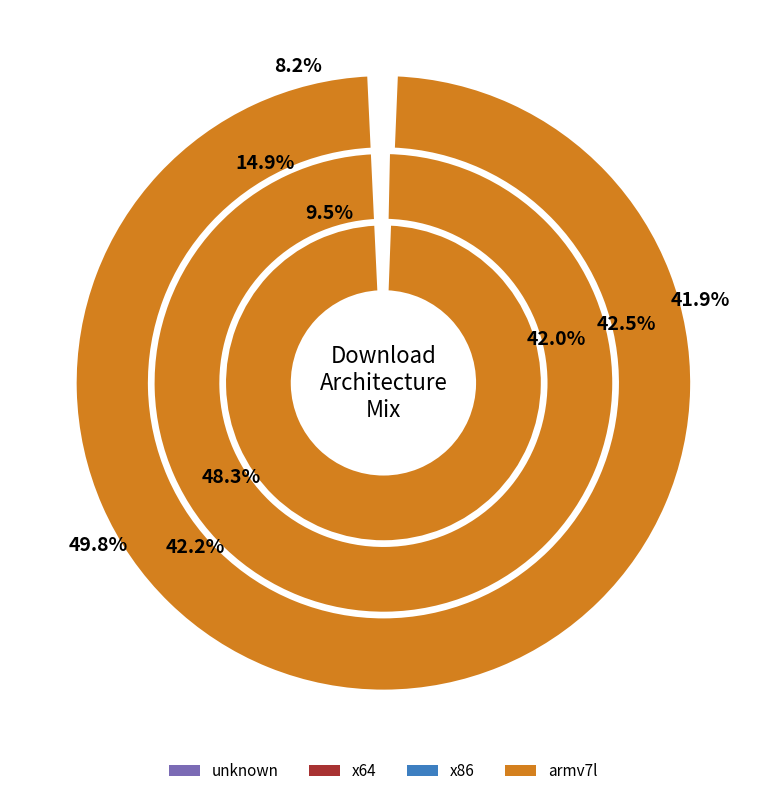

How many segments does this pie chart have?

2